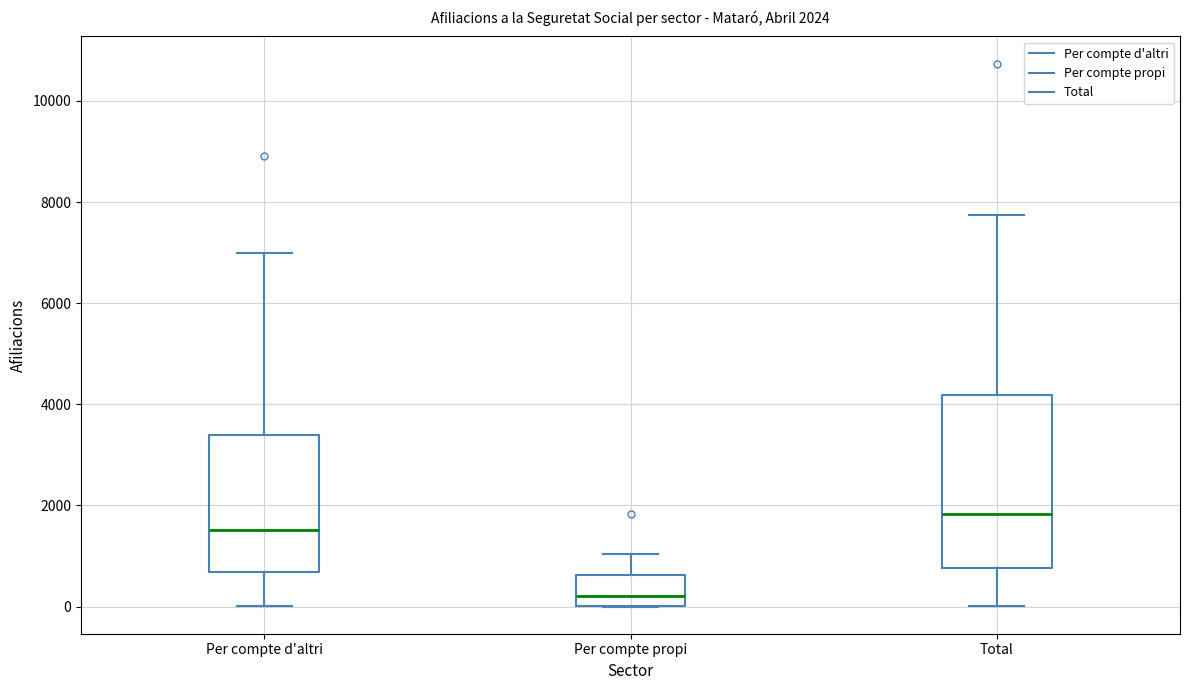

Which box is the tallest, from its lower edge to its upper edge?

Total